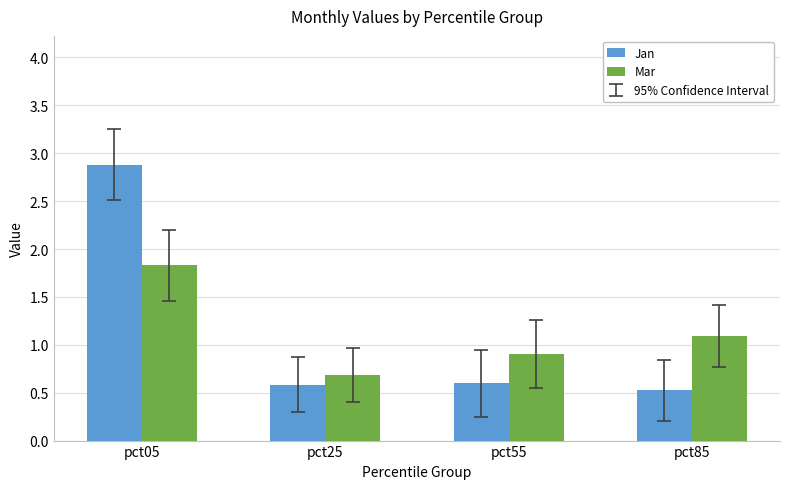

At pct85, list the series in order from largest to smallest.

Mar, Jan